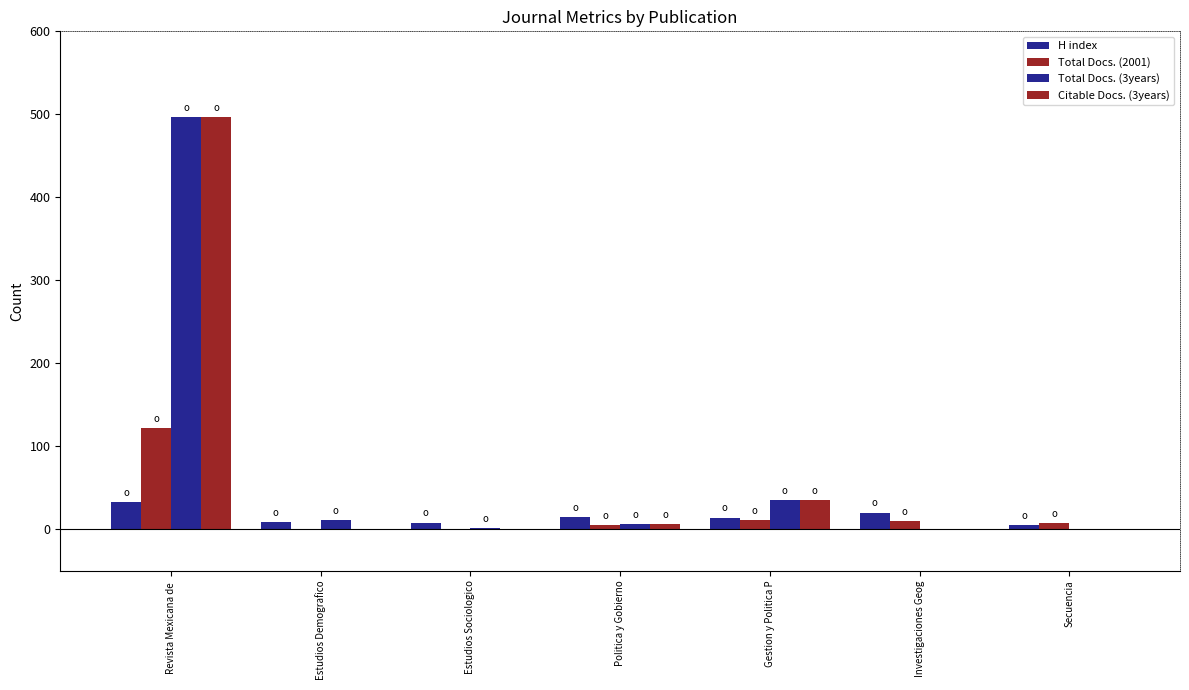

How many data points in Citable Docs. (3years) are above 0?

3